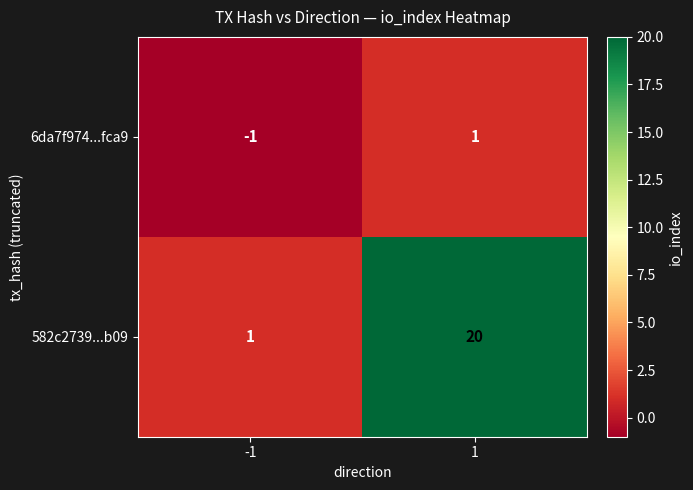

Which label corresponds to the smallest value in the chart?

-1